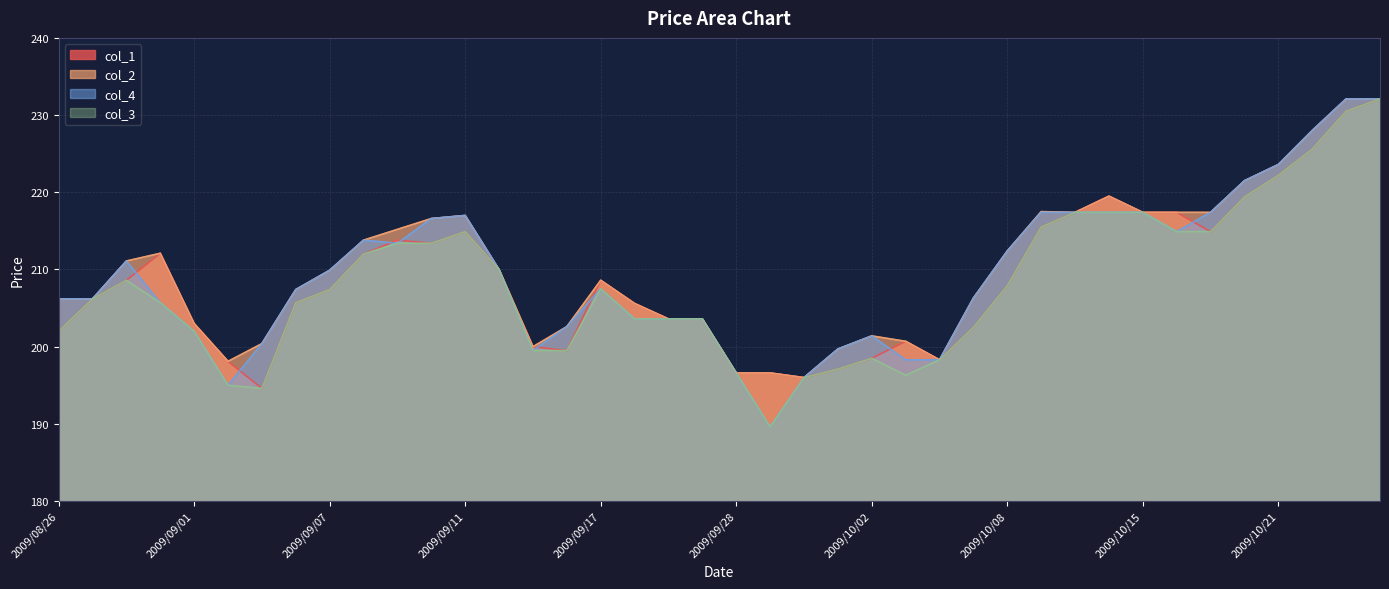

True or false: col_3 and col_2 cross at least once.

False